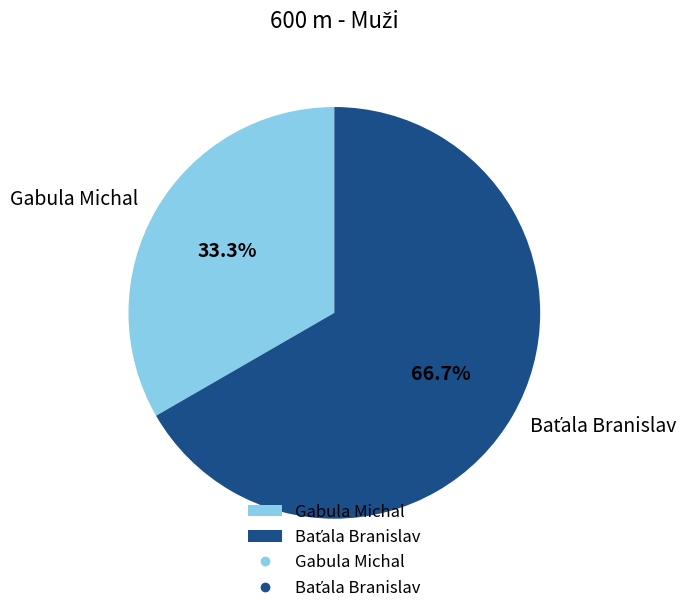

To the nearest percent, what is the difference between the largest and smallest slice percentages?

33%